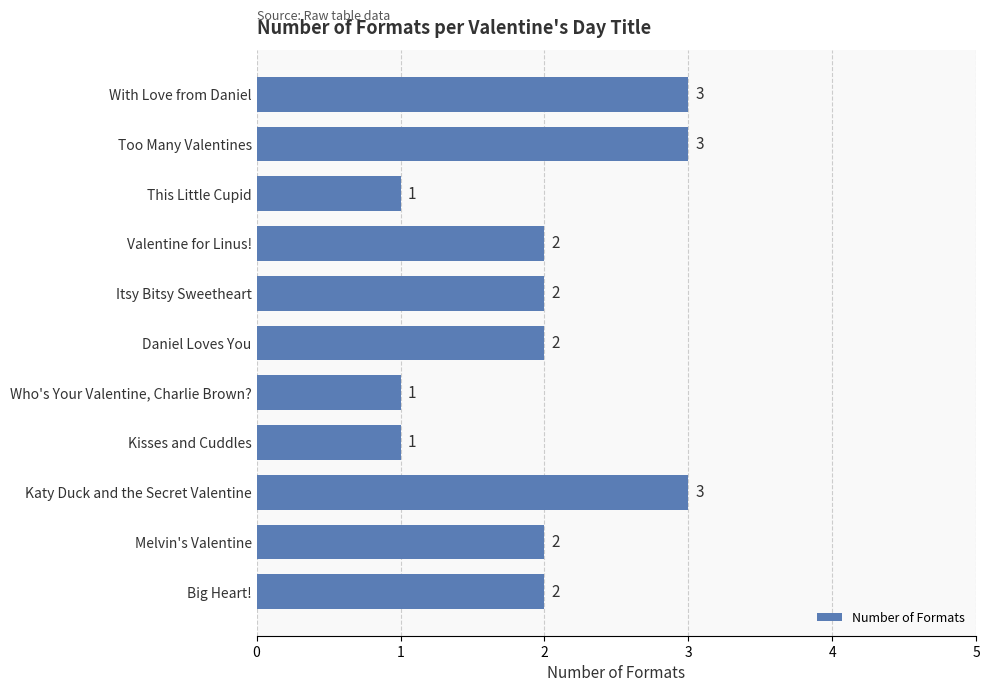

Count the values in the range 1 to 3.

11